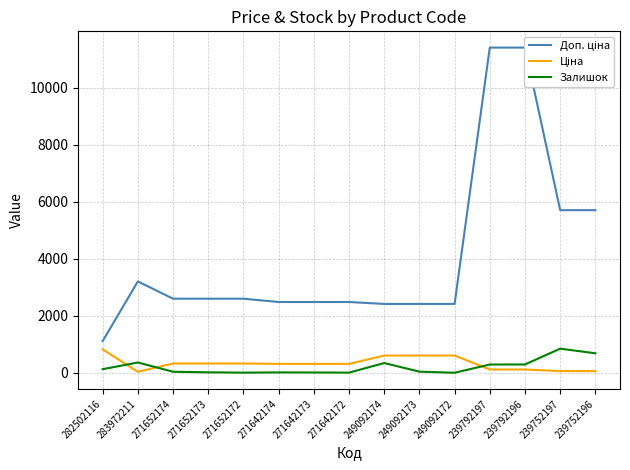

True or false: Доп. ціна and Залишок cross at least once.

False